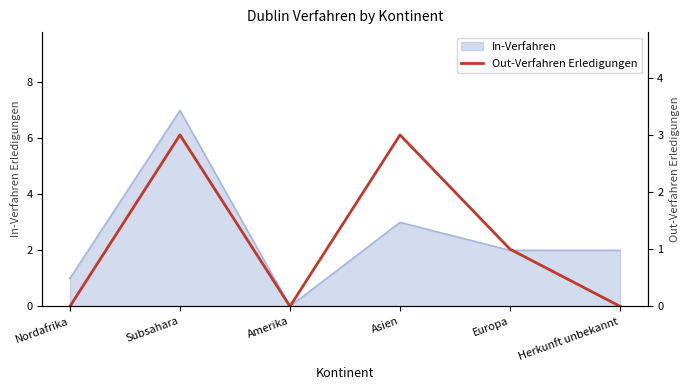

What is the label of the 3rd point from the right?

Asien